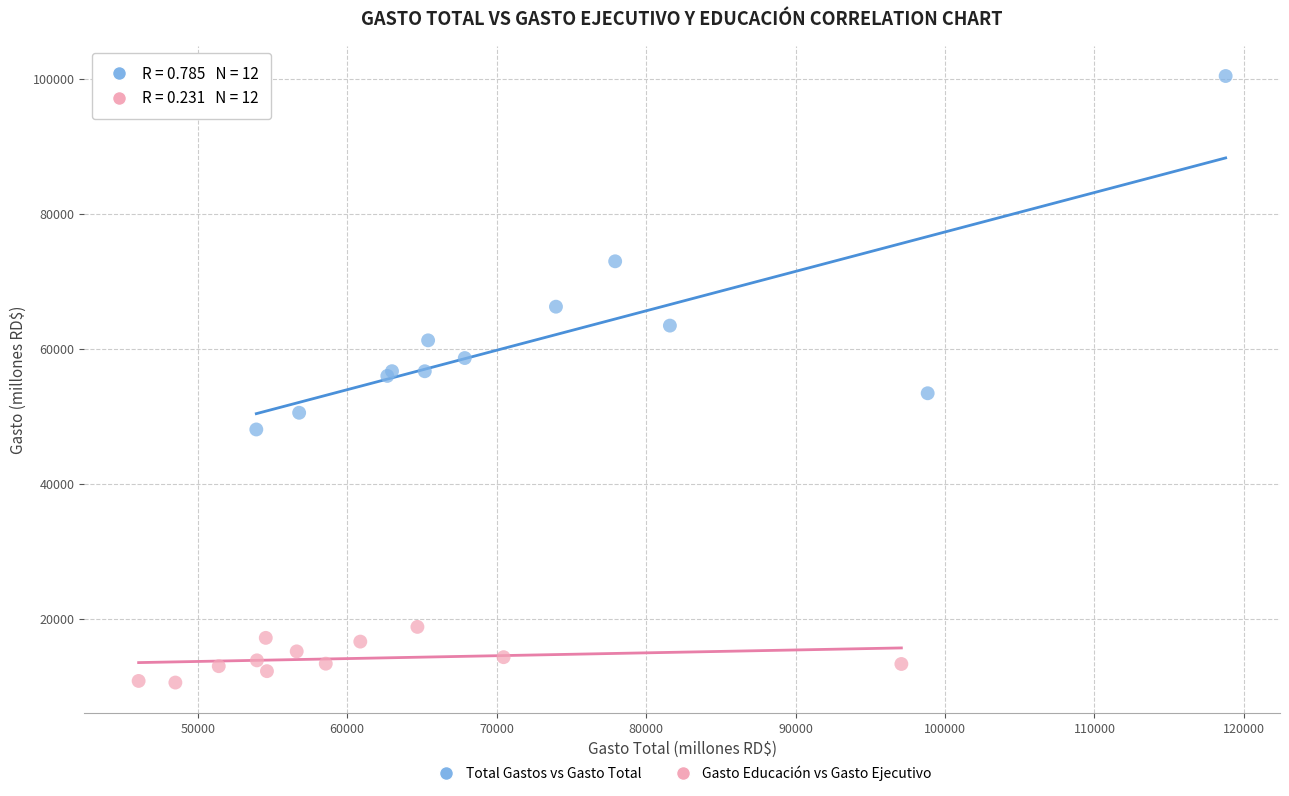

What are all the series names shown in the legend?

Total Gastos vs Gasto Total, Gasto Educación vs Gasto Ejecutivo